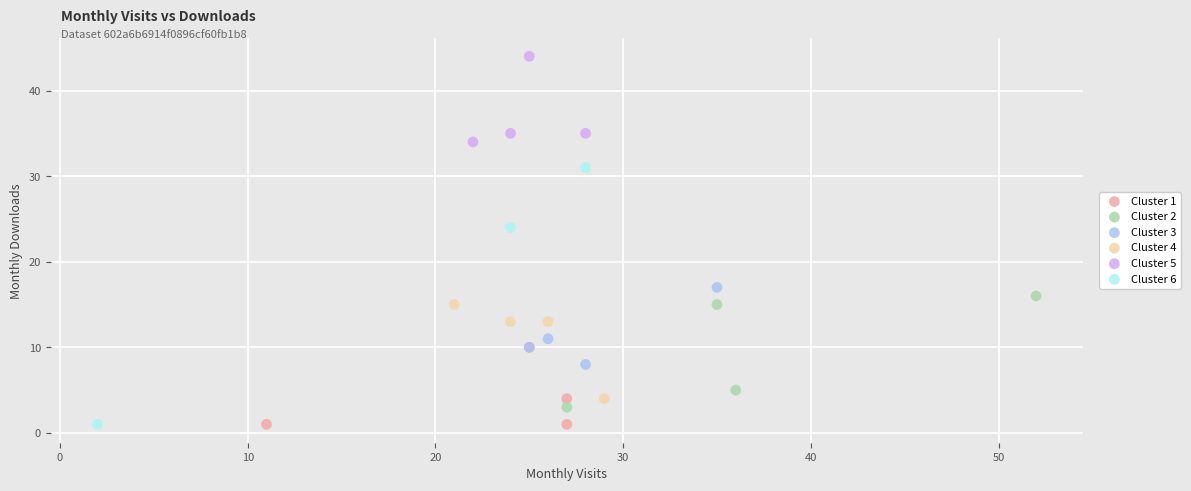

Which series has the widest spread of Y values?

Cluster 6